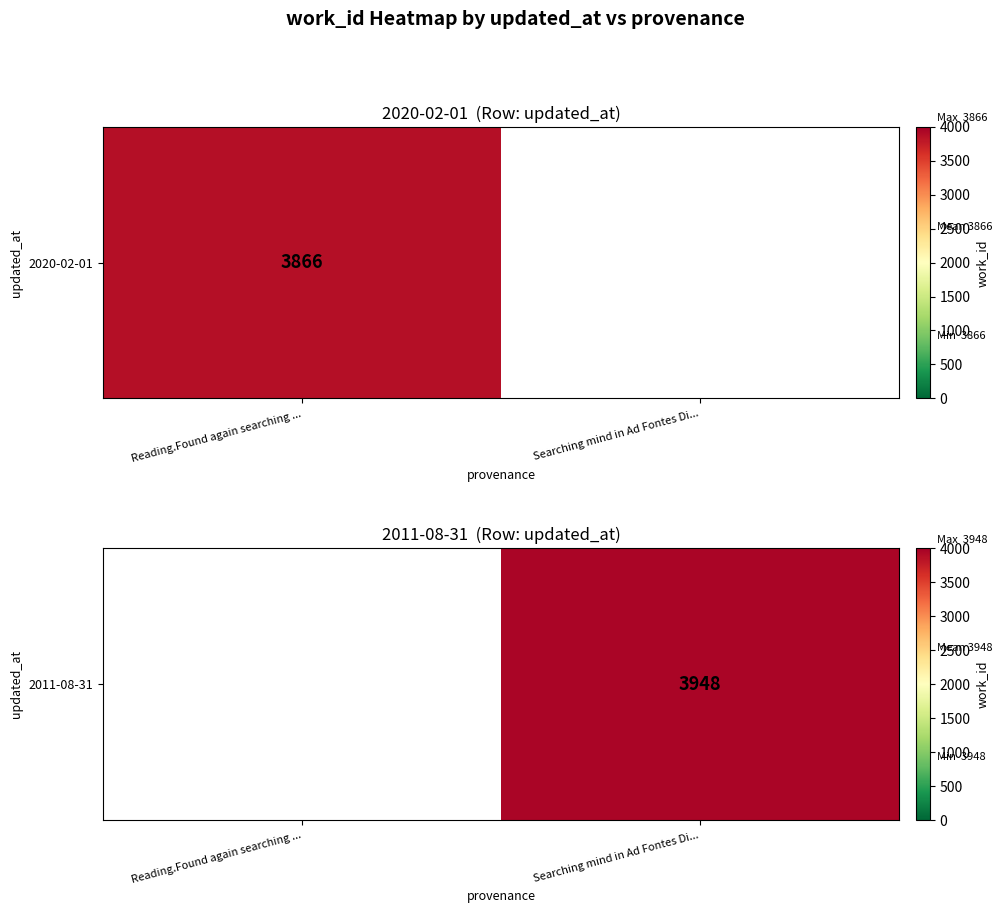

Between Reading.Found again searching ... and Searching mind in Ad Fontes Di..., which is larger?

Searching mind in Ad Fontes Di...